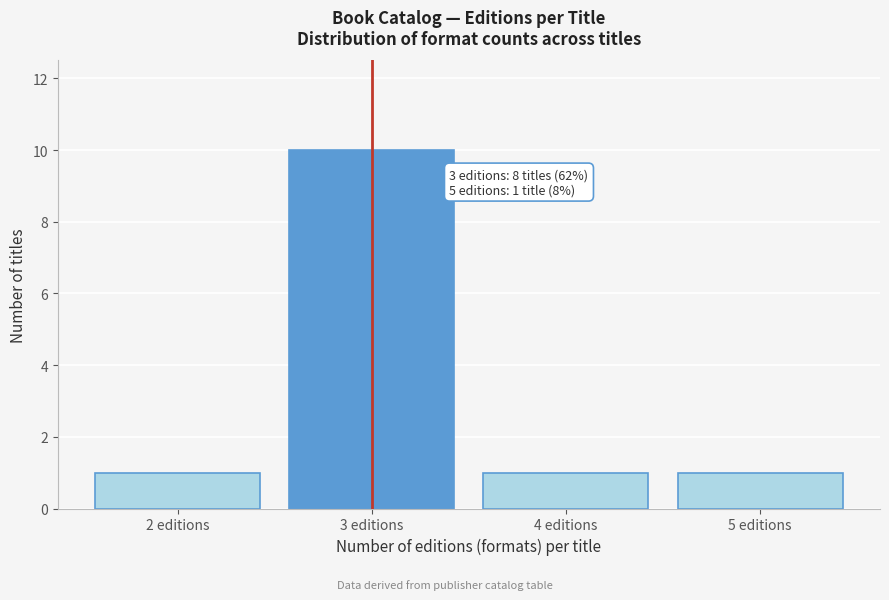

Reading left to right, what are all the values shown in this chart?

2 editions=1	3 editions=10	4 editions=1	5 editions=1